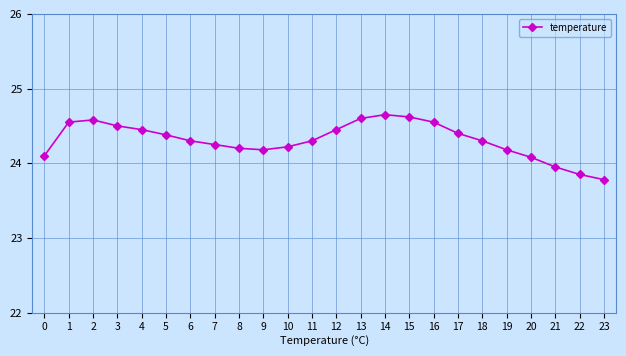

What is the average value?

24.3